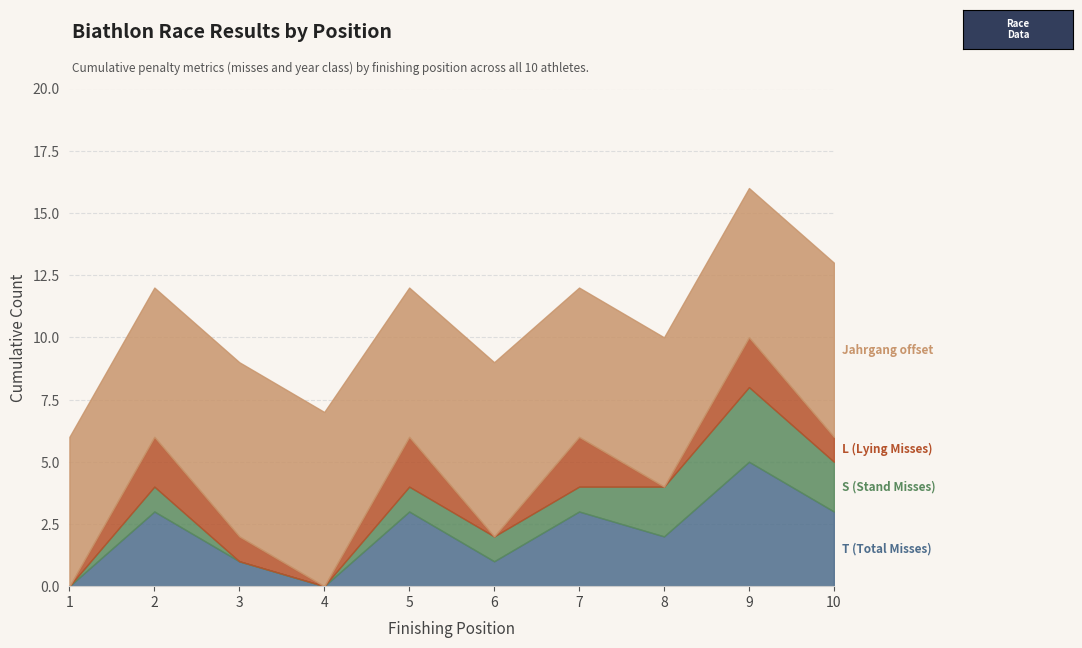

Does the chart display data point markers on the line(s)?

No